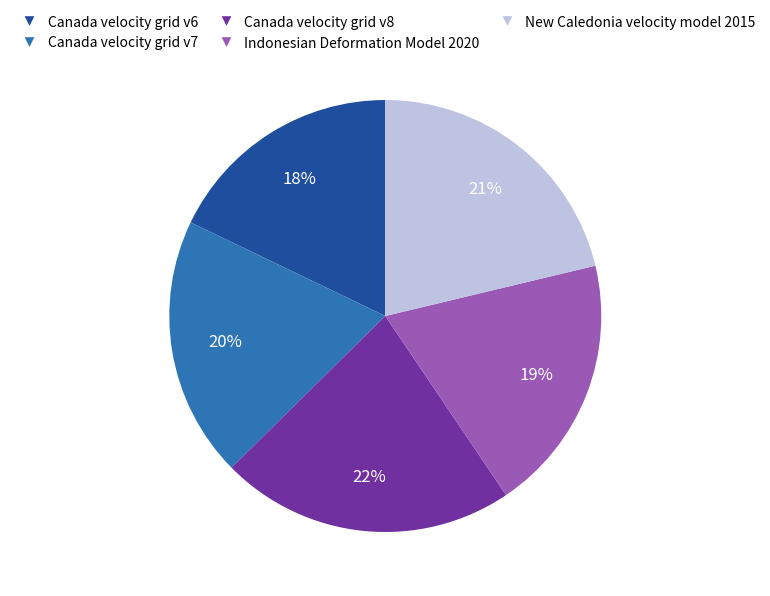

Count the number of slices in the pie.

5